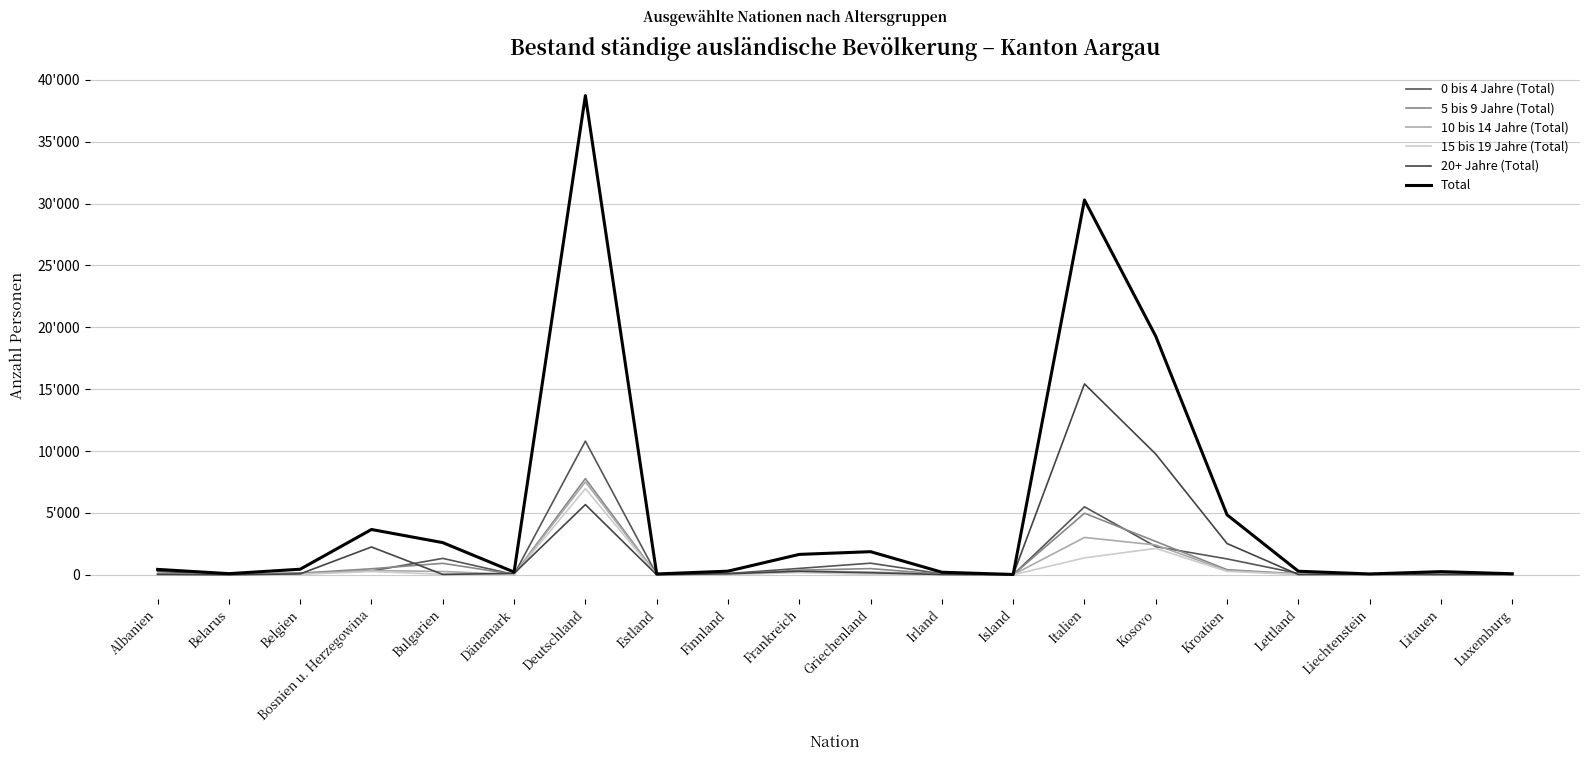

What is the difference between the second highest and minimum values in the 0 bis 4 Jahre (Total) series?

5493